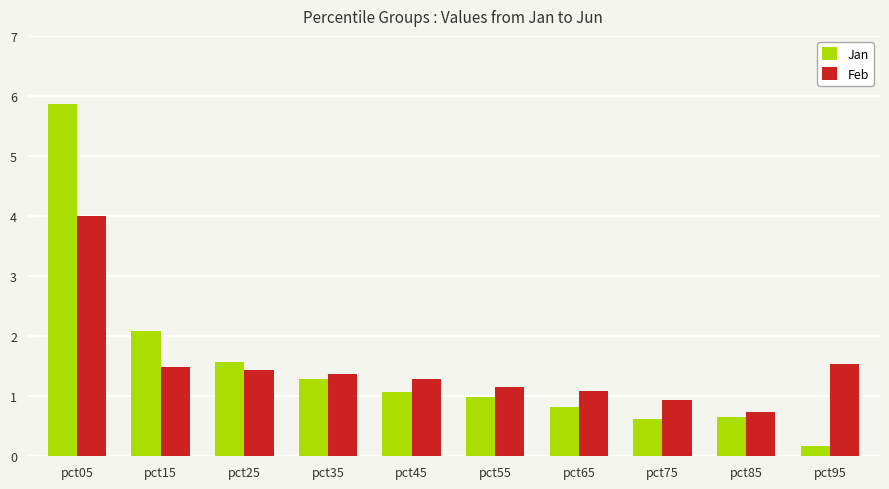

The Jan series shows 1.0 at pct55. True or false?

True